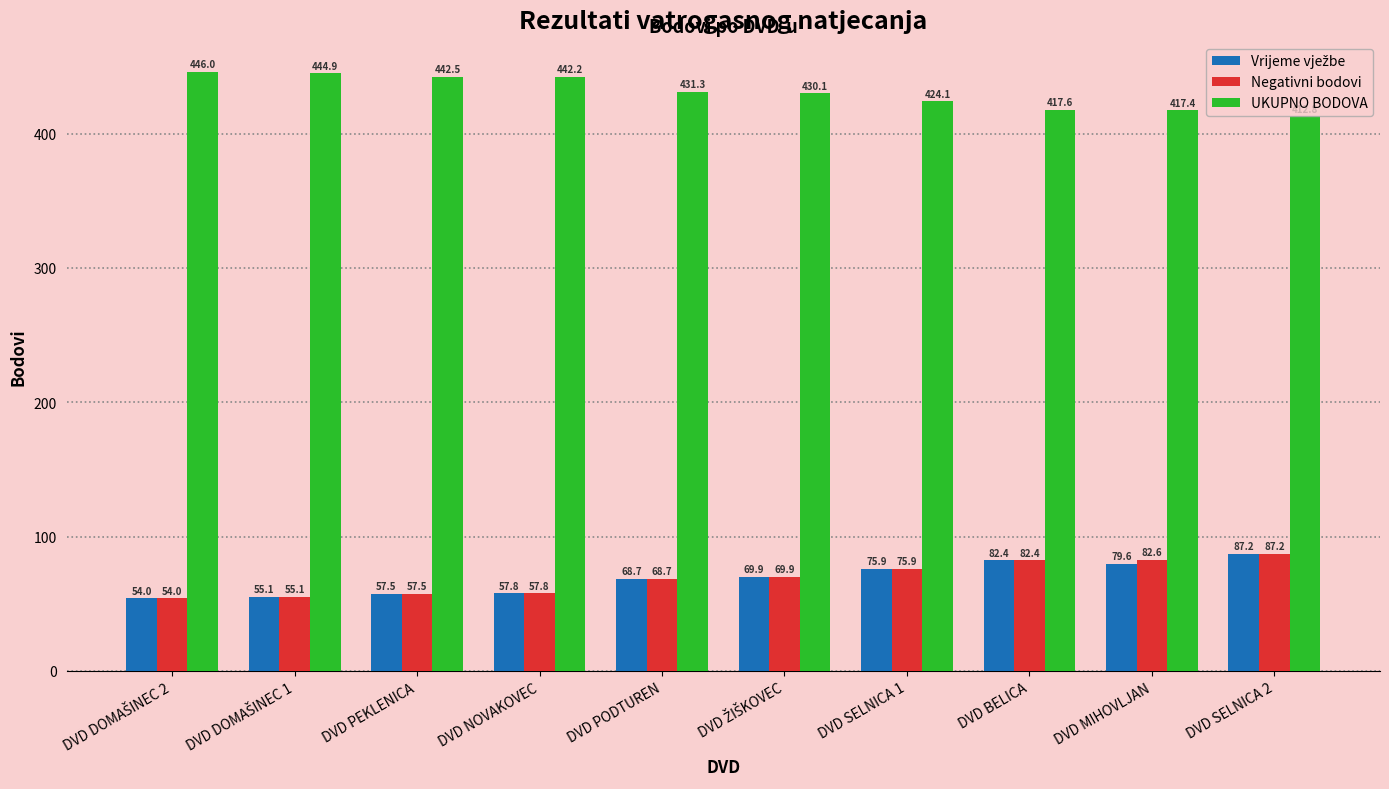

What is the difference between the highest and lowest values at DVD SELNICA 1?

348.2